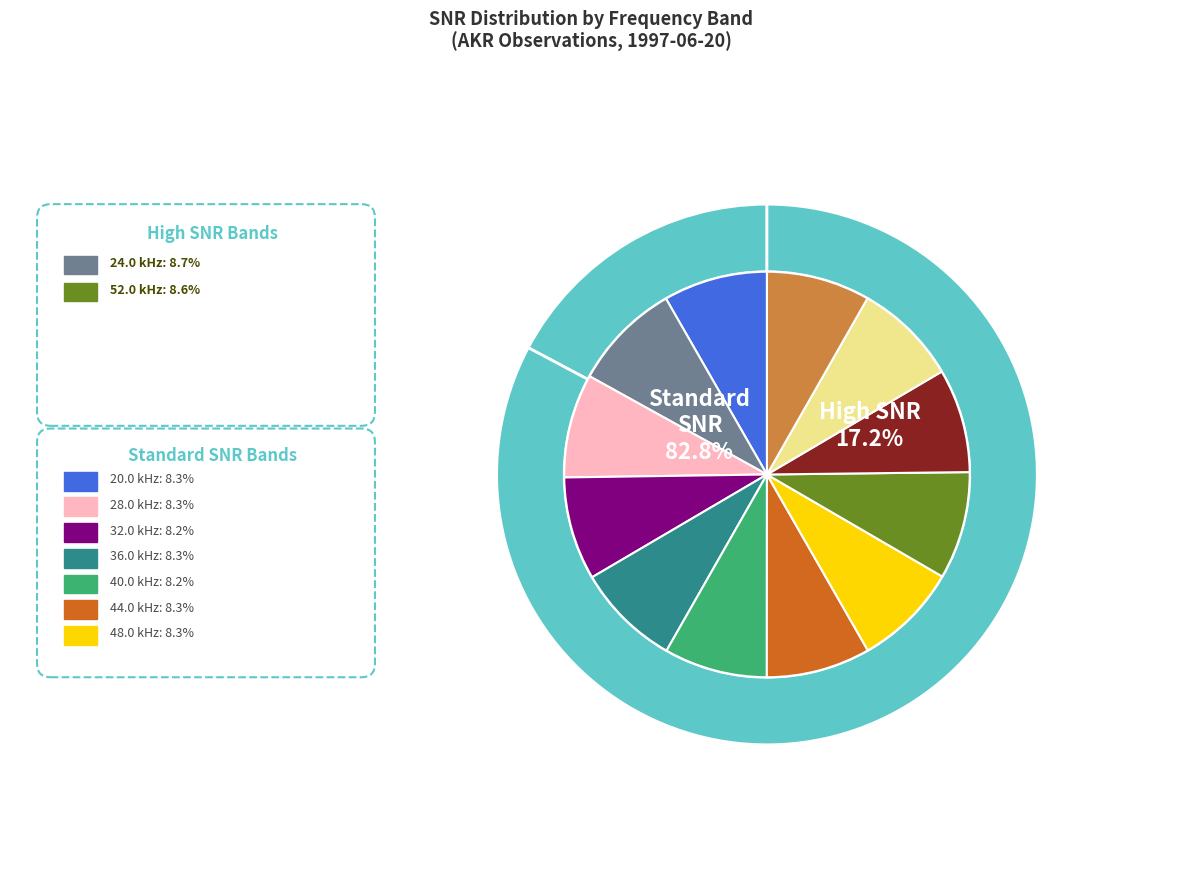

Does 60.0 represent more than half of the total?

No